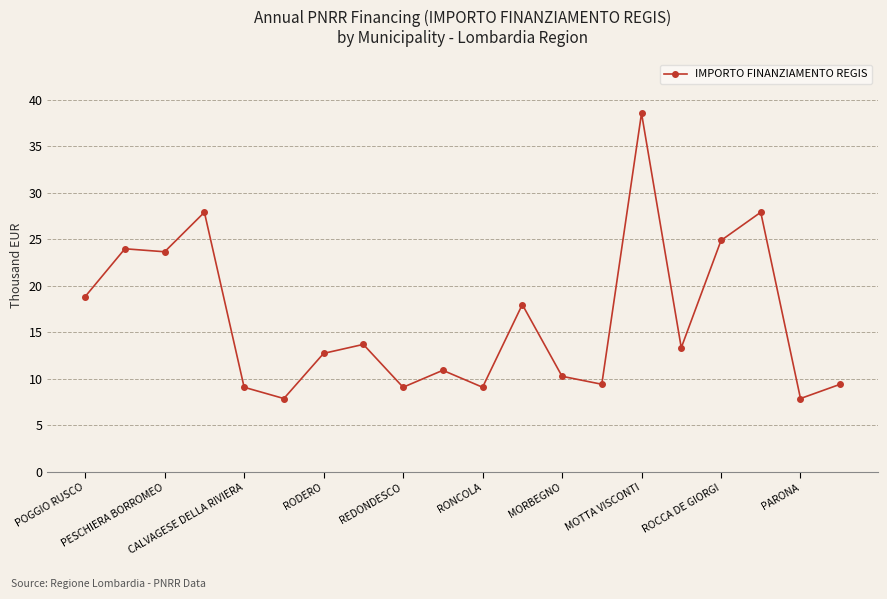

What is the greatest value displayed?

38.6